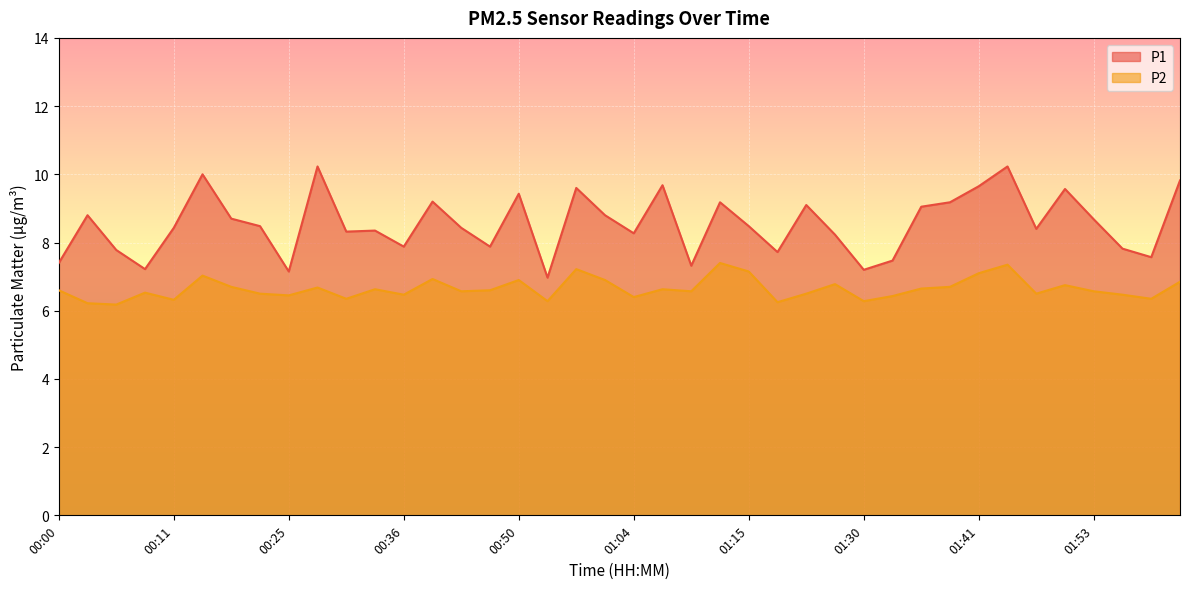

Which label corresponds to the largest value in the chart?

00:28